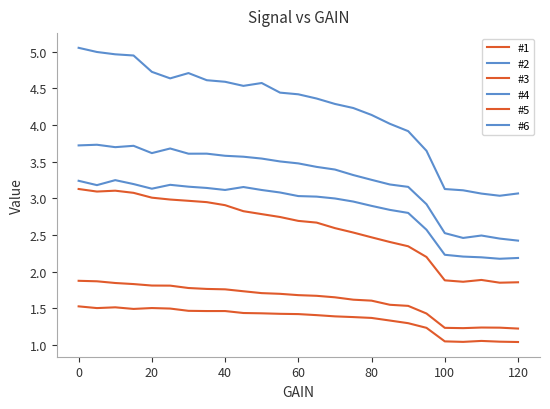

Count the number of data series in this chart.

6